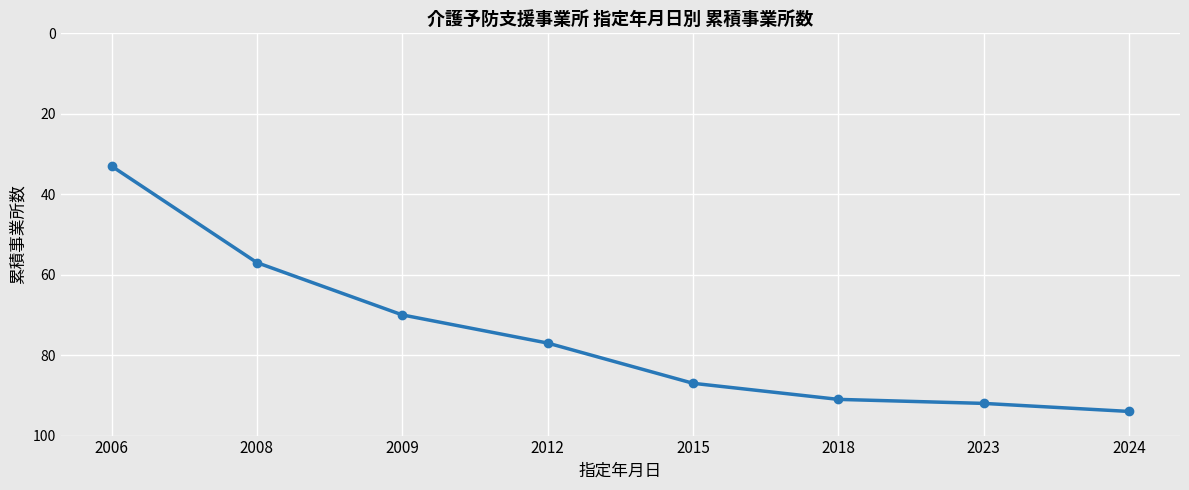

True or false: the data shows 106 at 2012.

False